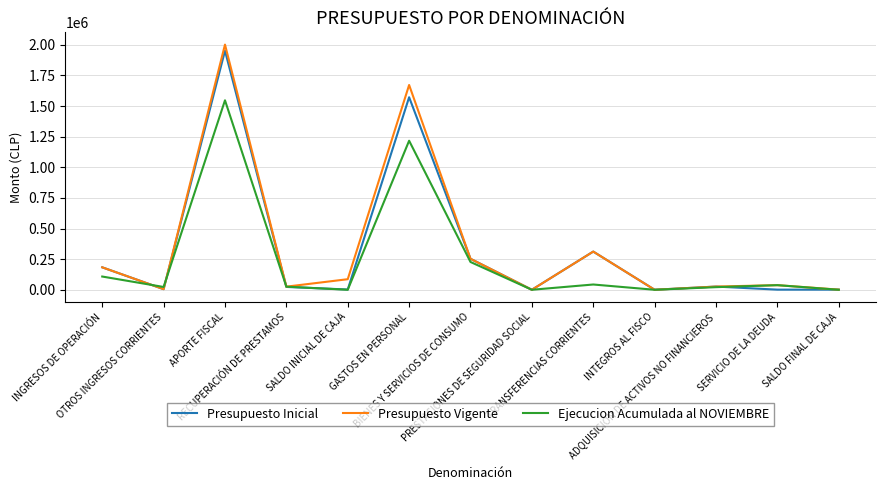

At which label does Presupuesto Vigente reach its peak?

APORTE FISCAL